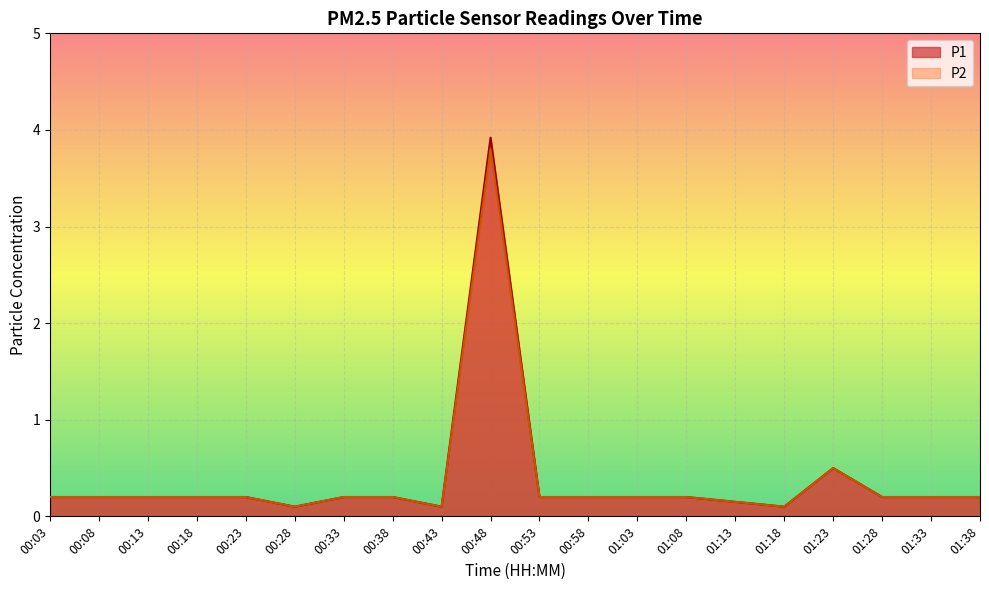

True or false: P2 and P1 cross at least once.

False